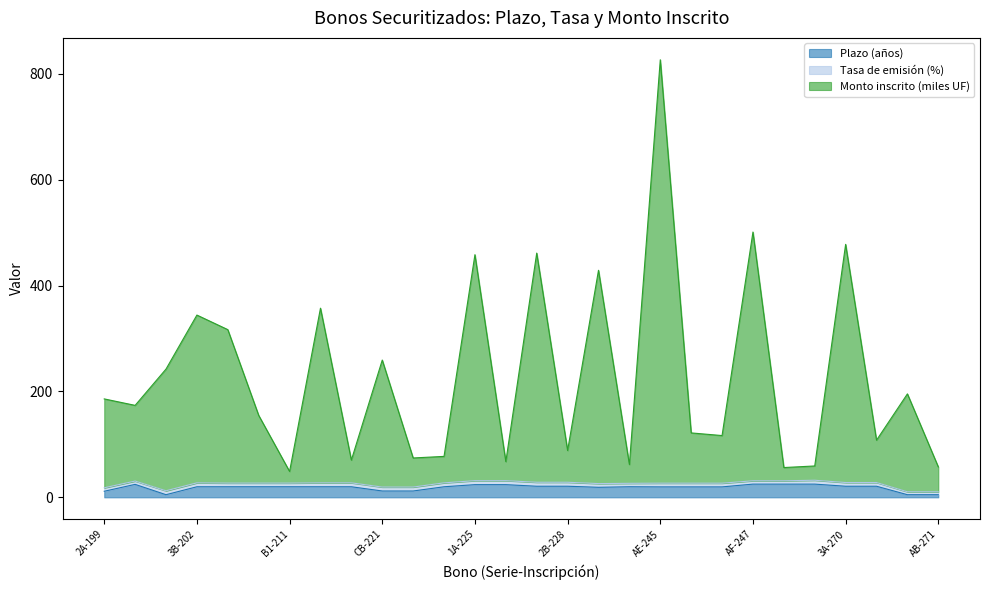

Which series has the largest range (max minus min)?

Monto inscrito (miles UF)